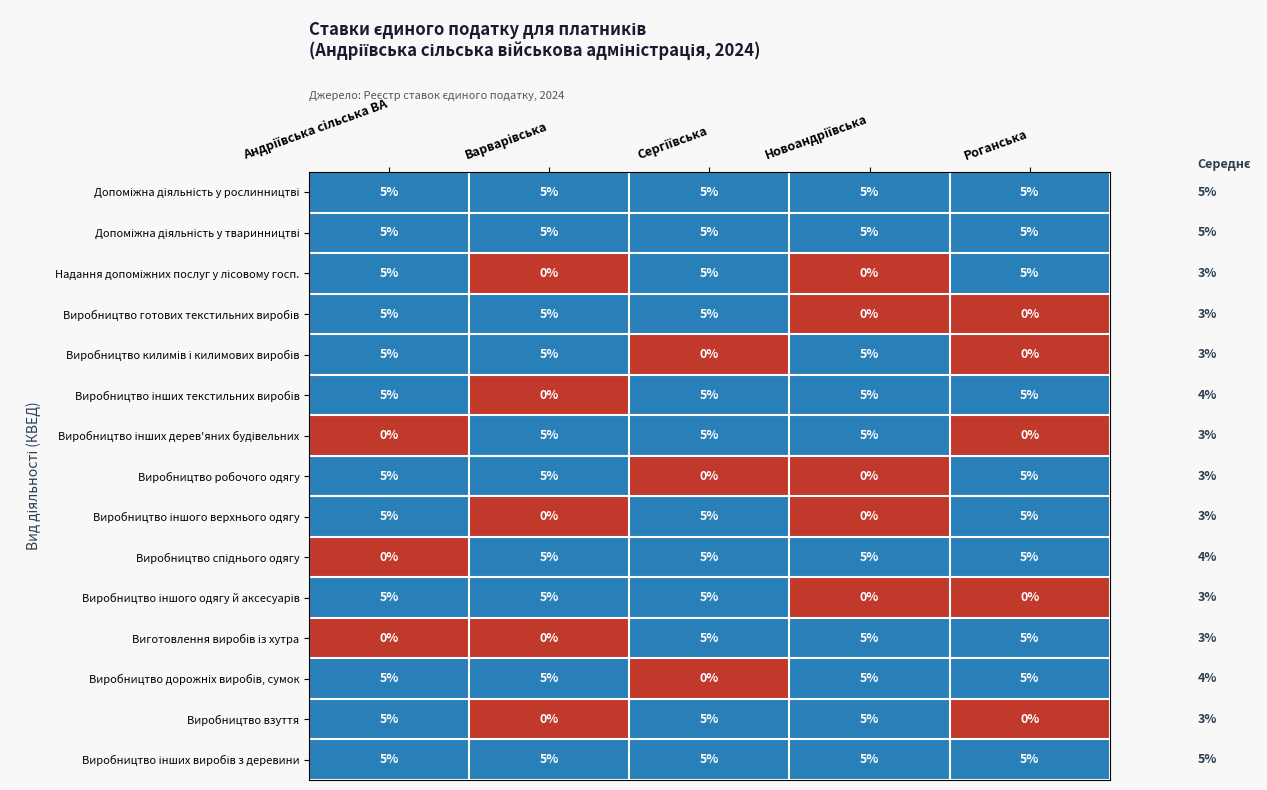

At how many categories does at least one series exceed 1?

5